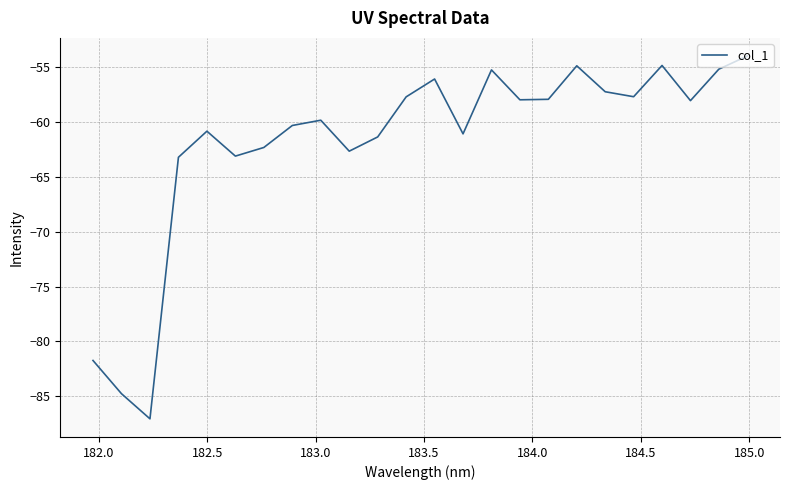

What is the smallest value displayed?

-87.0